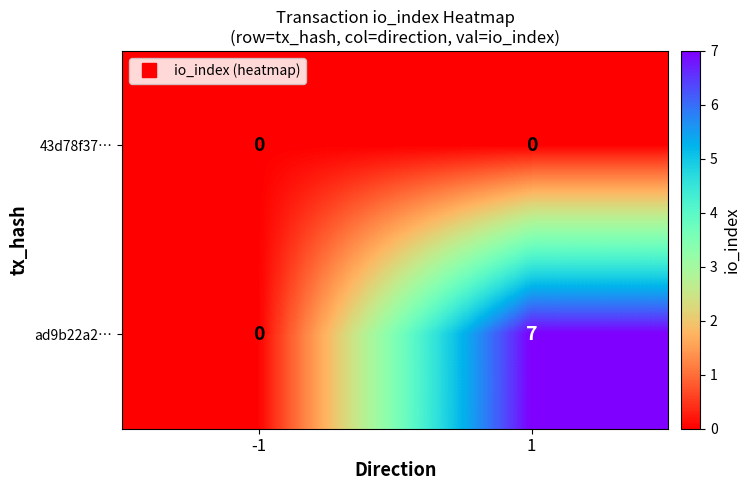

What is the maximum value for ad9b22a2…?

7